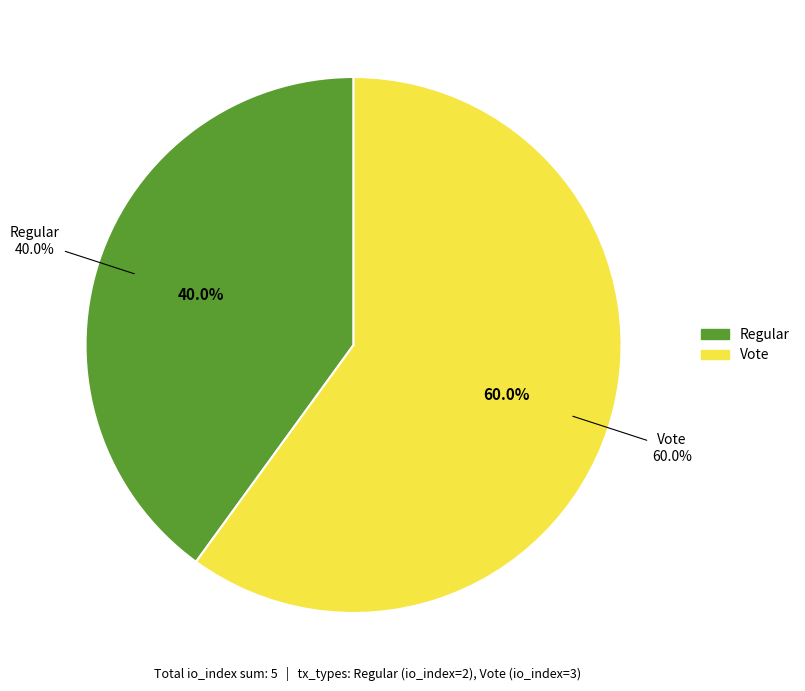

True or false: Regular accounts for 26% of the total.

False